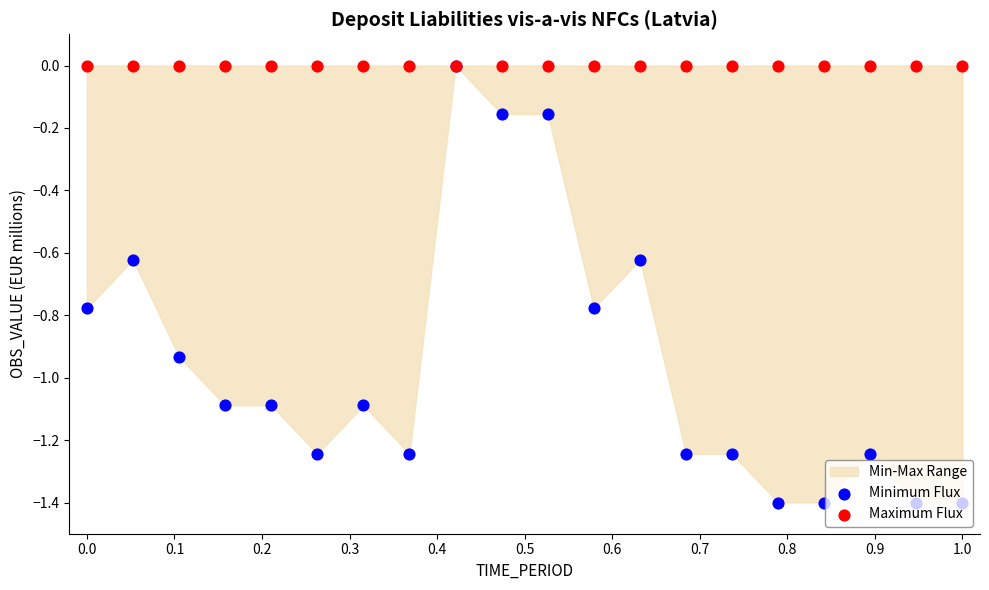

Which series has the largest total across all categories?

Maximum Flux